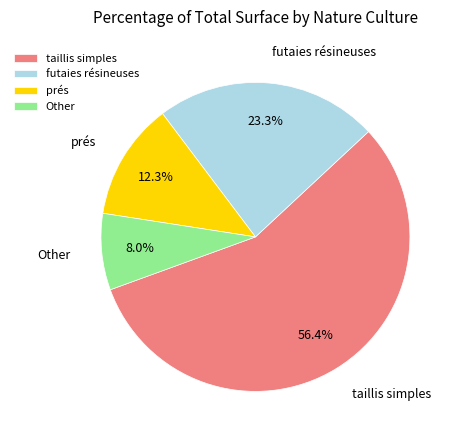

Approximately how many times larger is the value at Other compared to prés?

0.7